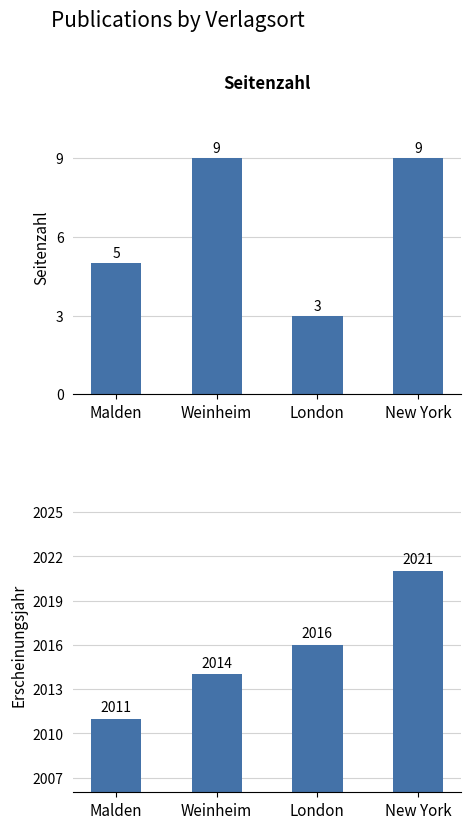

Which series has the largest total across all categories?

Erscheinungsjahr